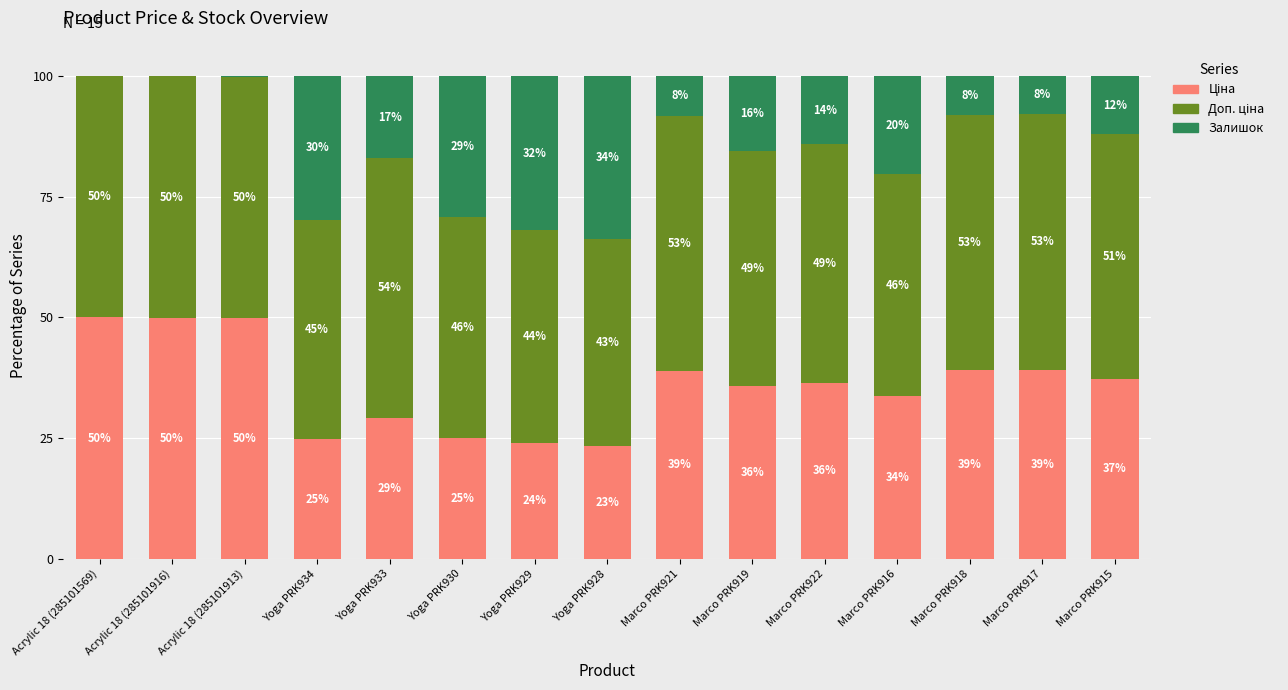

What is the total value across all series at Yoga PRK928?

100.0